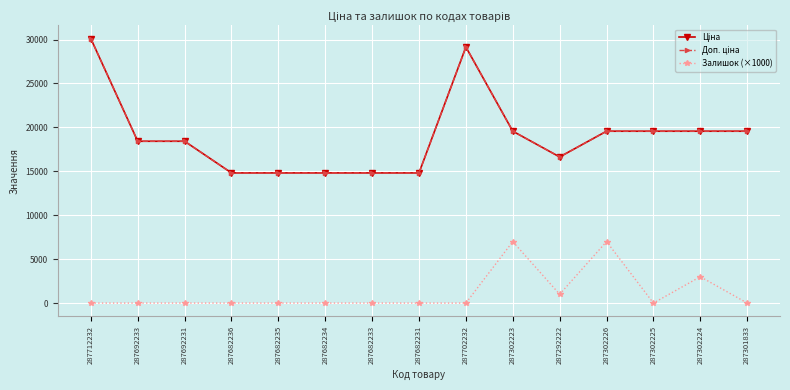

Rank the series by their maximum value, from lowest to highest.

Залишок (×1000), Ціна, Доп. ціна